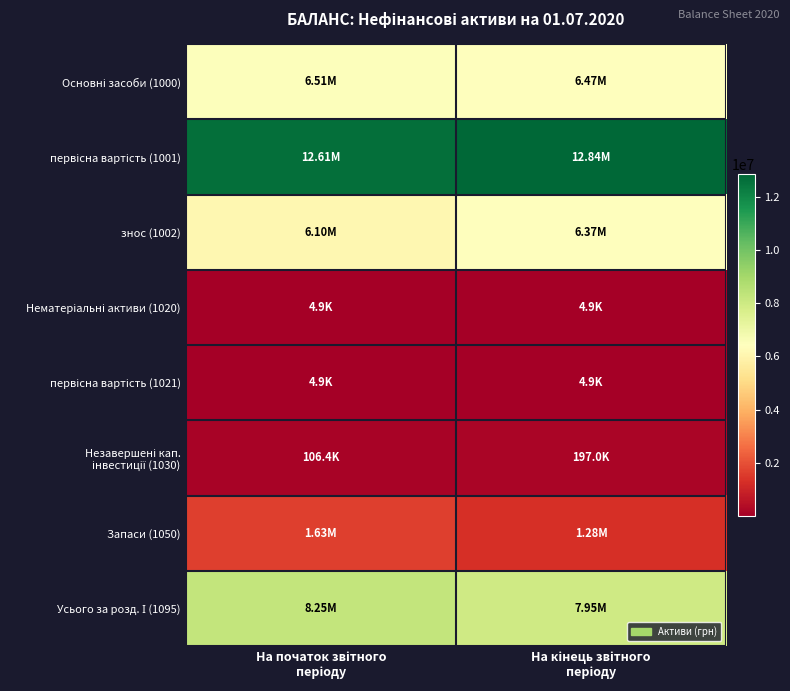

Which series has the largest total across all categories?

первісна вартість (1001)